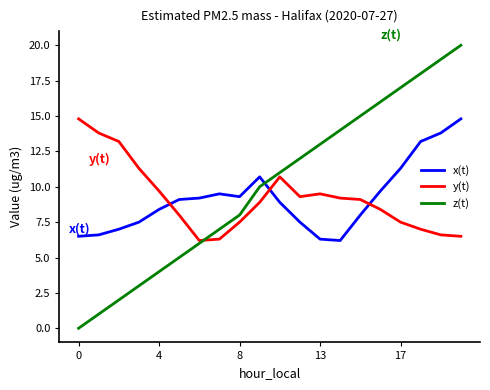

Which series ends up on top after the final intersection of y(t) and x(t)?

x(t)